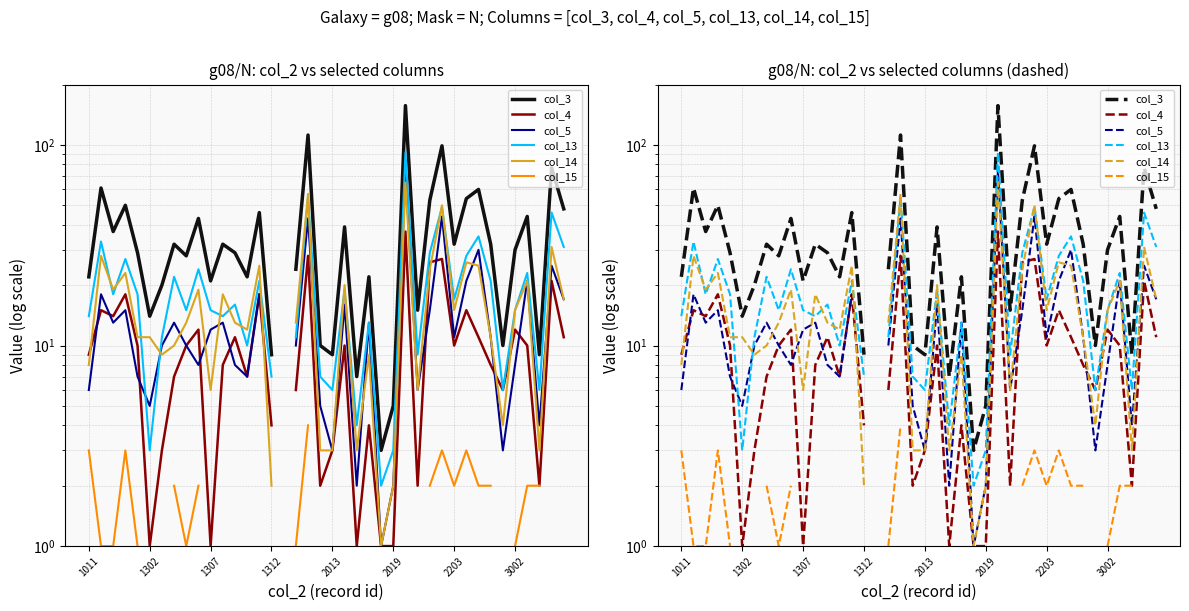

How many interior local valleys does the col_15 series have?

2